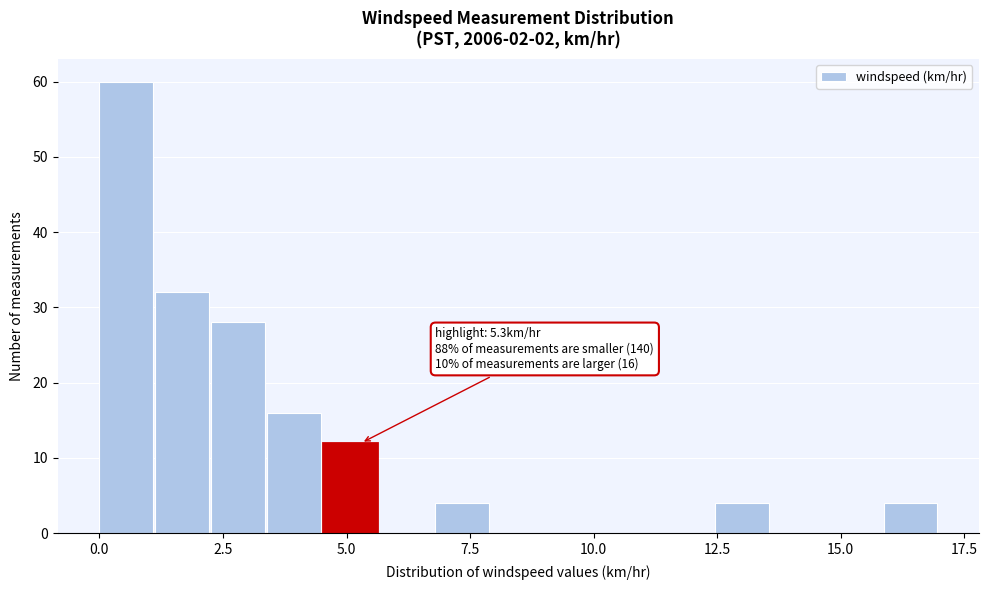

Around what value on the x-axis is the tallest bar? Give the approximate position of its centre, as read against the axis.

0.5